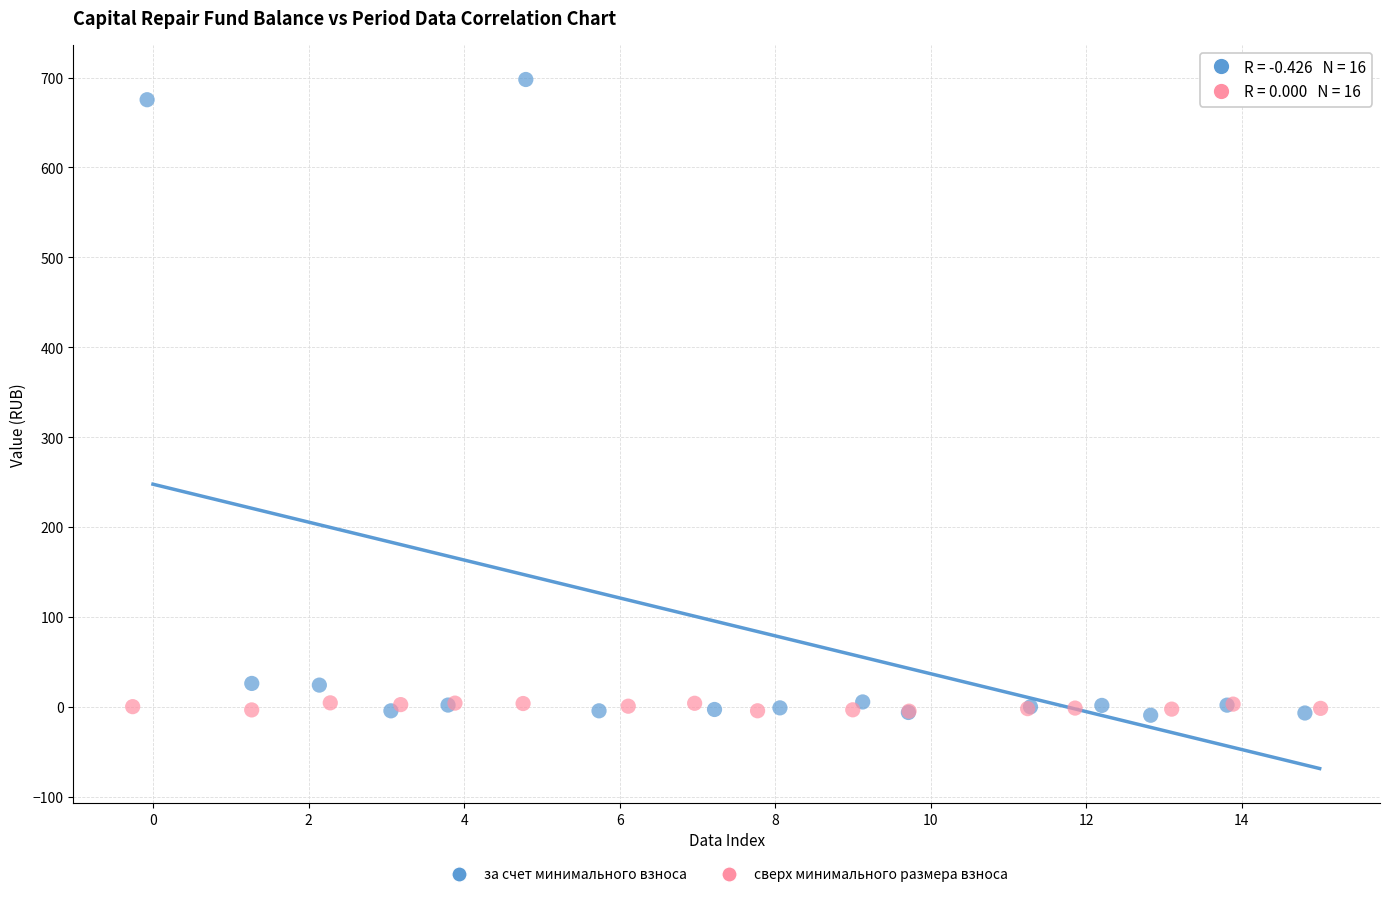

Which series contains the highest Y value?

за счет минимального взноса